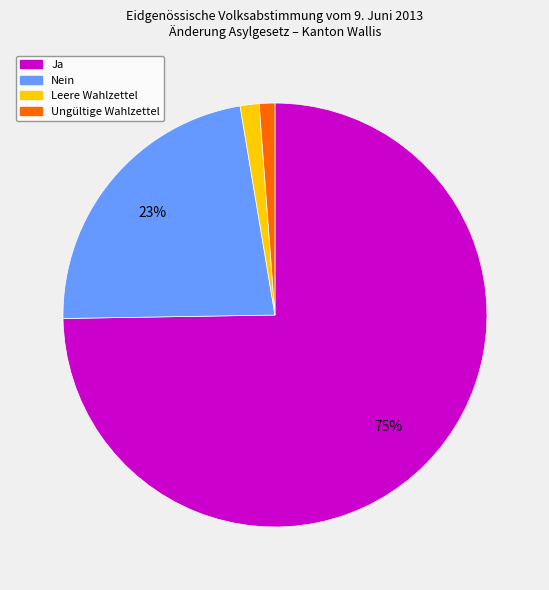

To the nearest percent, what portion does Ungültige Wahlzettel represent?

1%